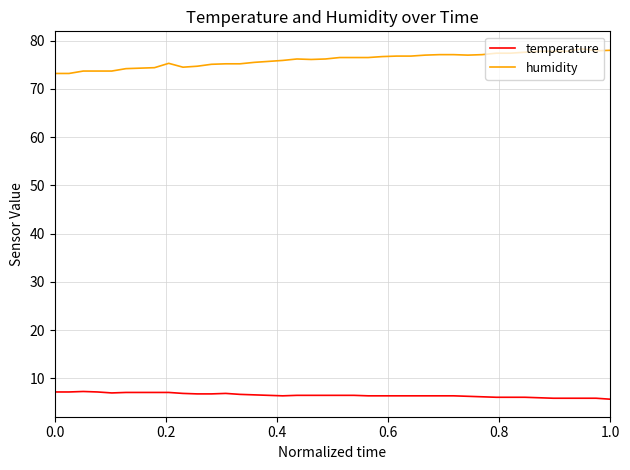

What is the difference between the maximum and minimum values in the humidity series?

5.1